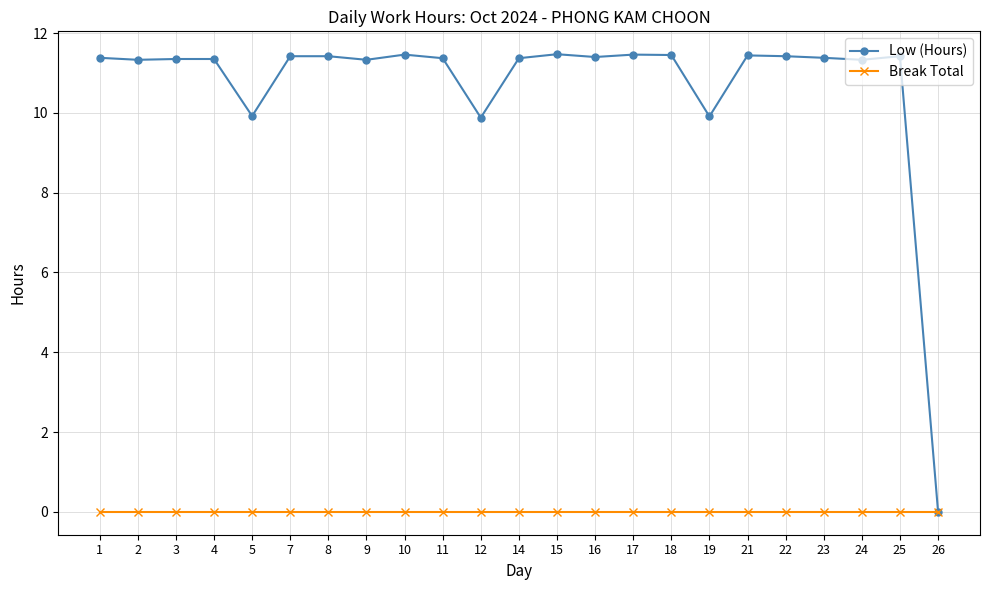

What is the difference between the highest and lowest values at 23?

11.4